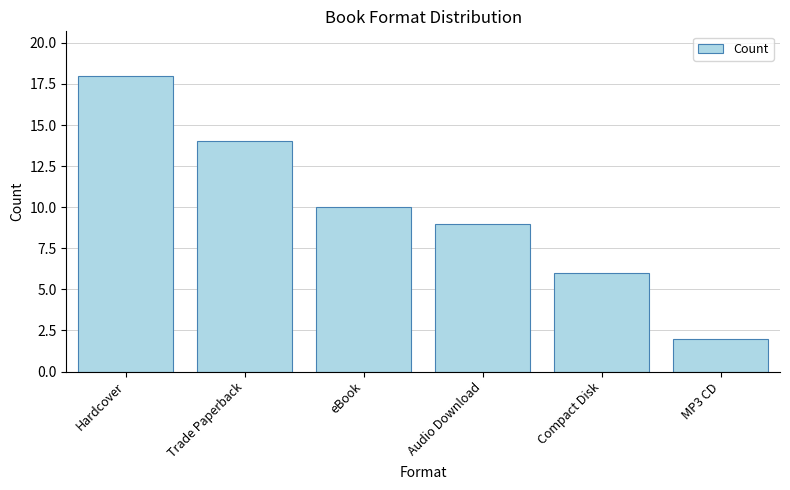

Which label corresponds to the largest value in the chart?

Hardcover